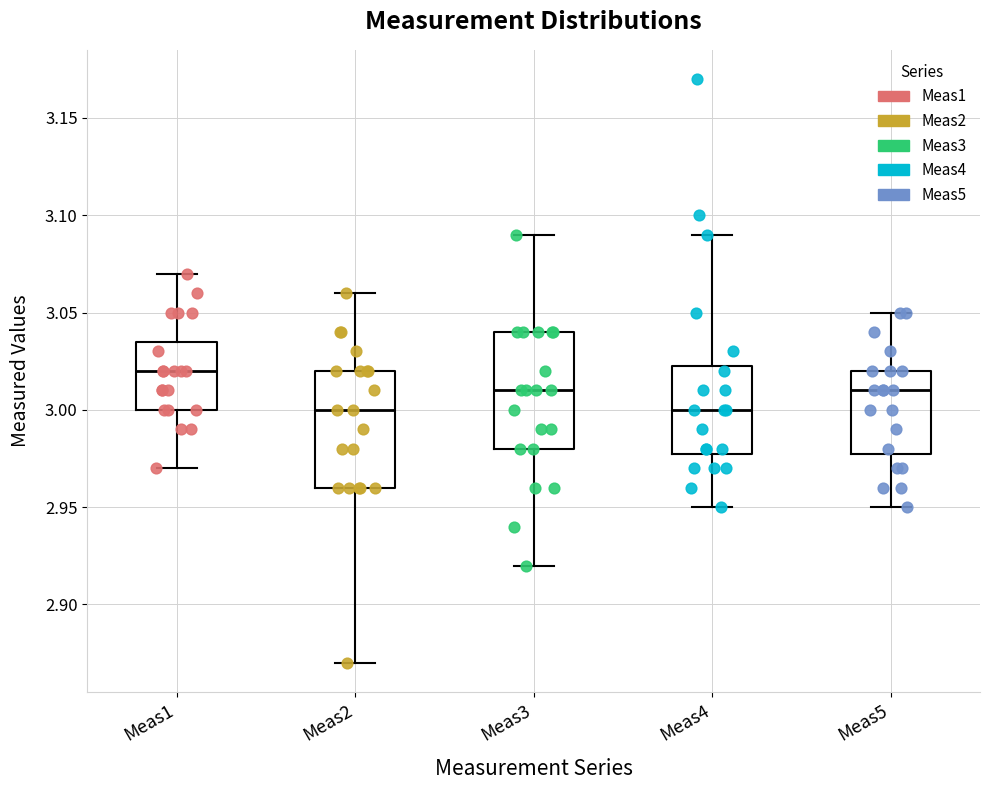

Which box's median line is the highest?

Meas1